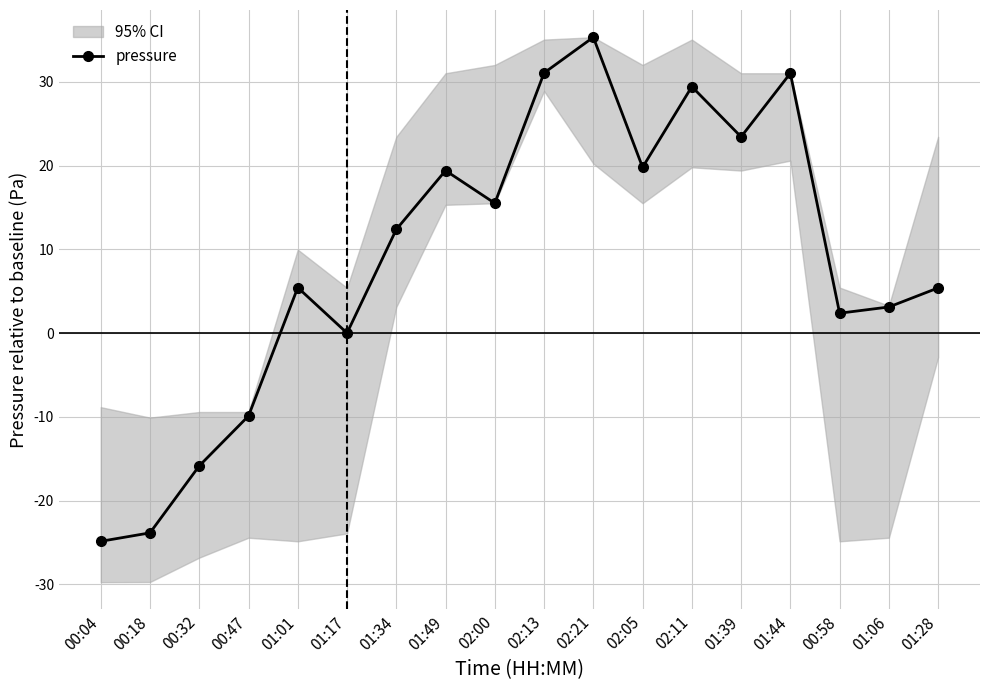

Where does the data first go above 12?

01:34